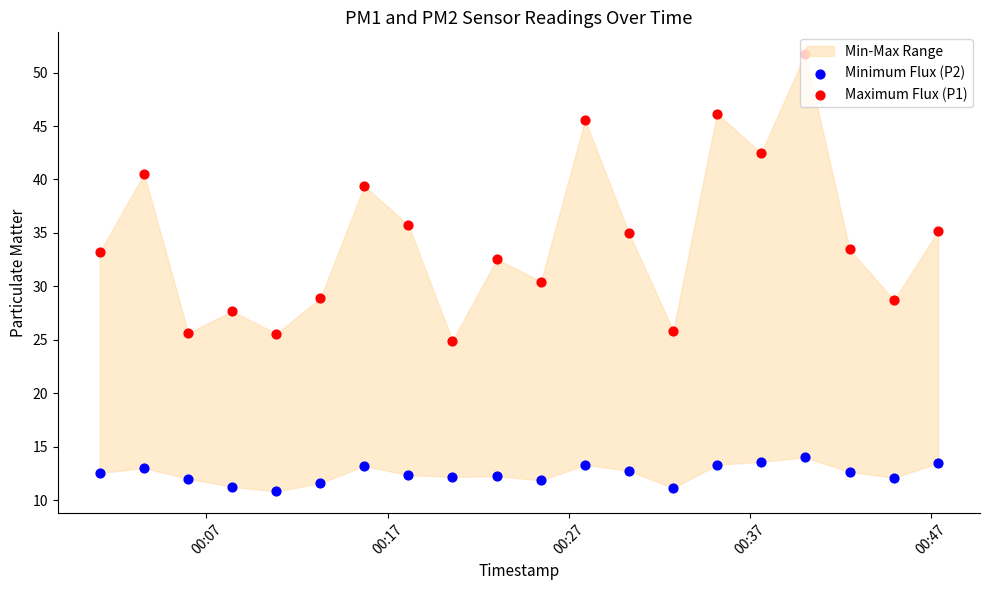

At how many categories does at least one series exceed 49?

1